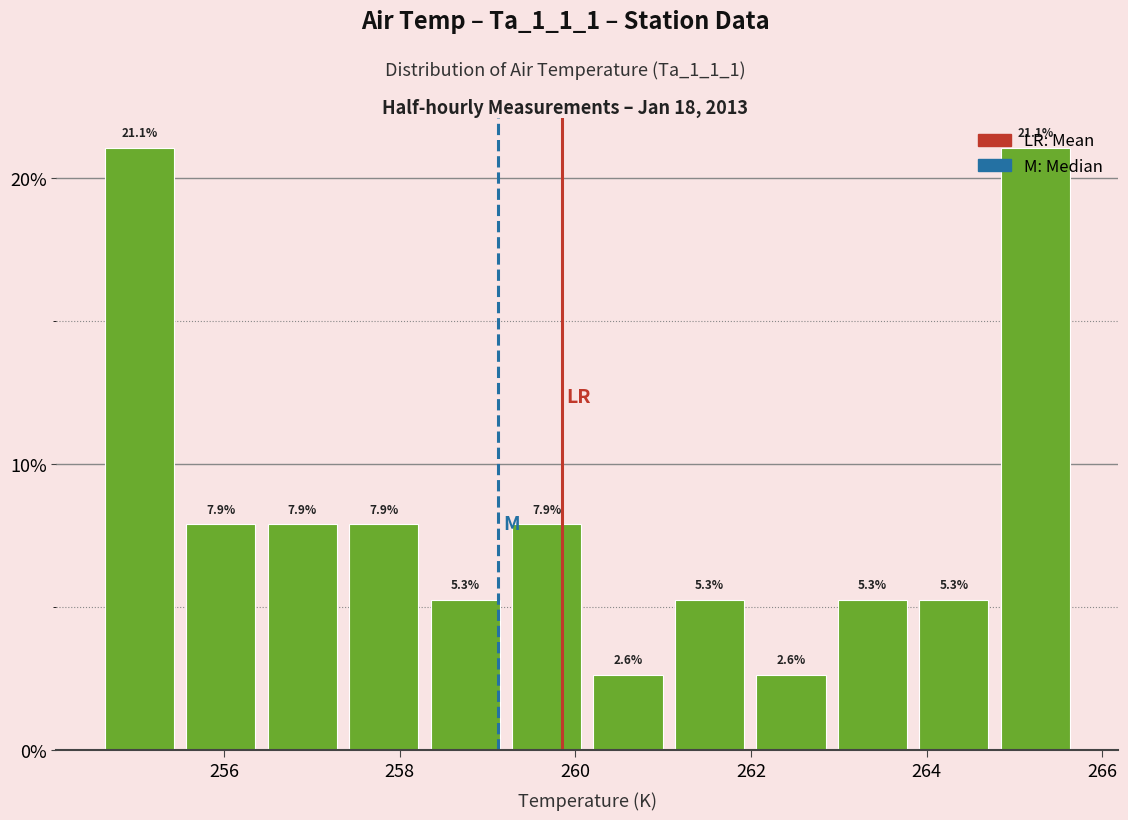

How tall is the bar that spans 261.0 to 262.0 on the x-axis? The bar edges are not printed on the chart, so give them approximately, as read against the axis.

5.3